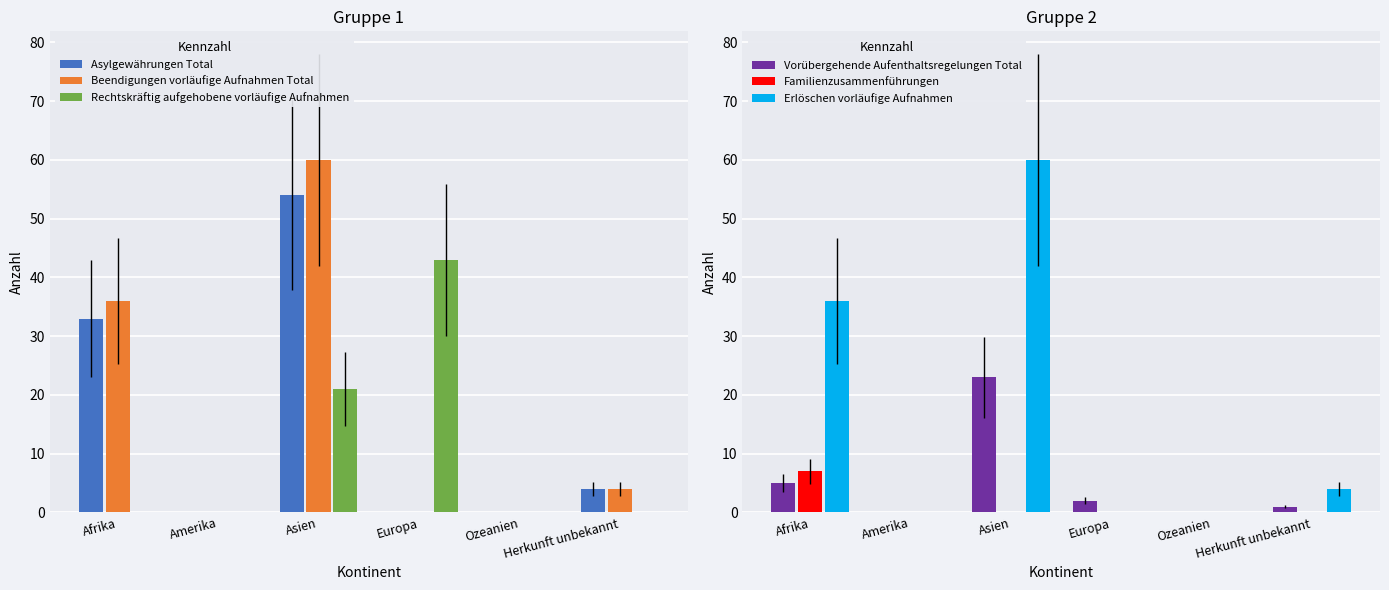

How many categories are shown in the chart?

6